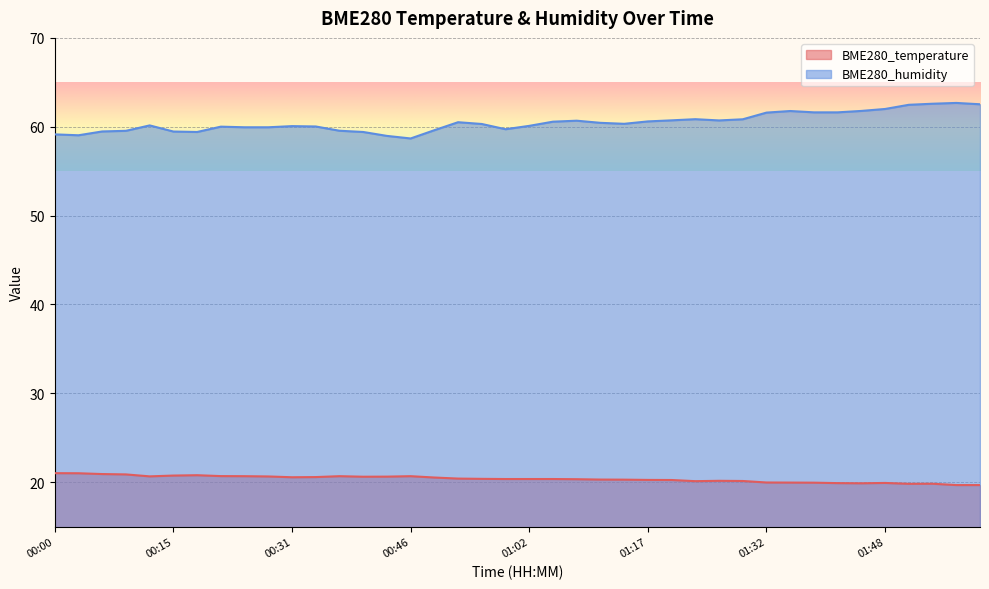

At which category is the sum across all series the highest?

01:54